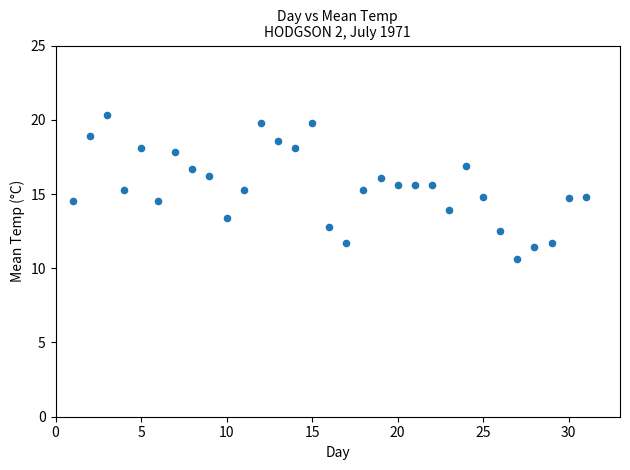

What is the range of Y values (max minus min)?

9.7